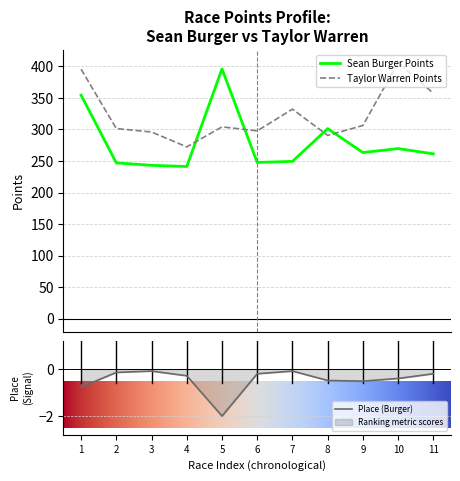

What is the lowest value of the Sean Burger Points series?

241.2